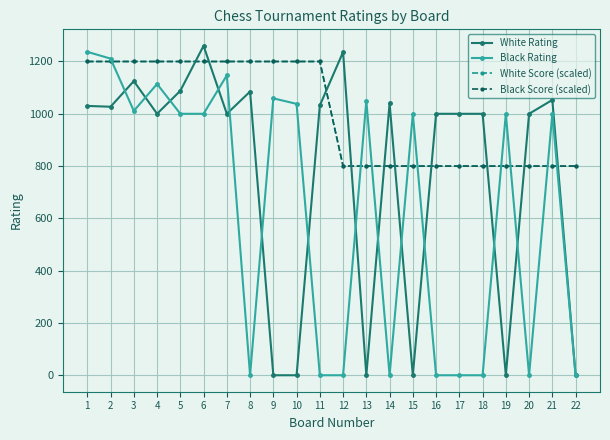

Is this an area chart (filled region under the line)?

No